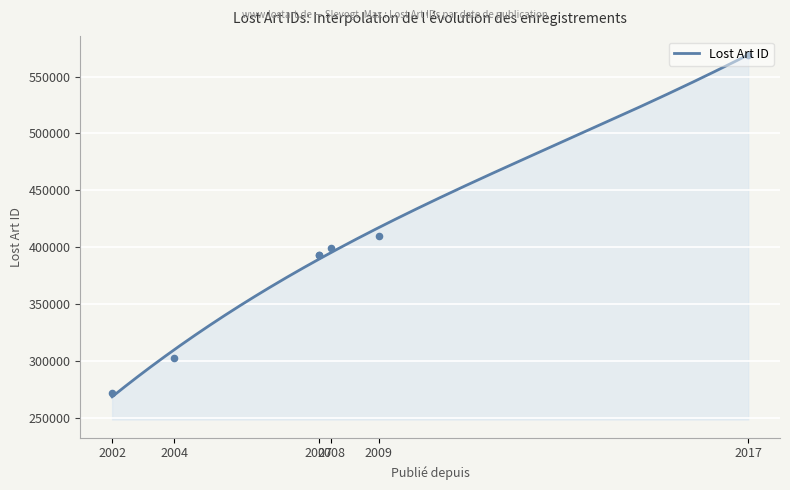

What is the change in value from 2004 to 2007?

+90194